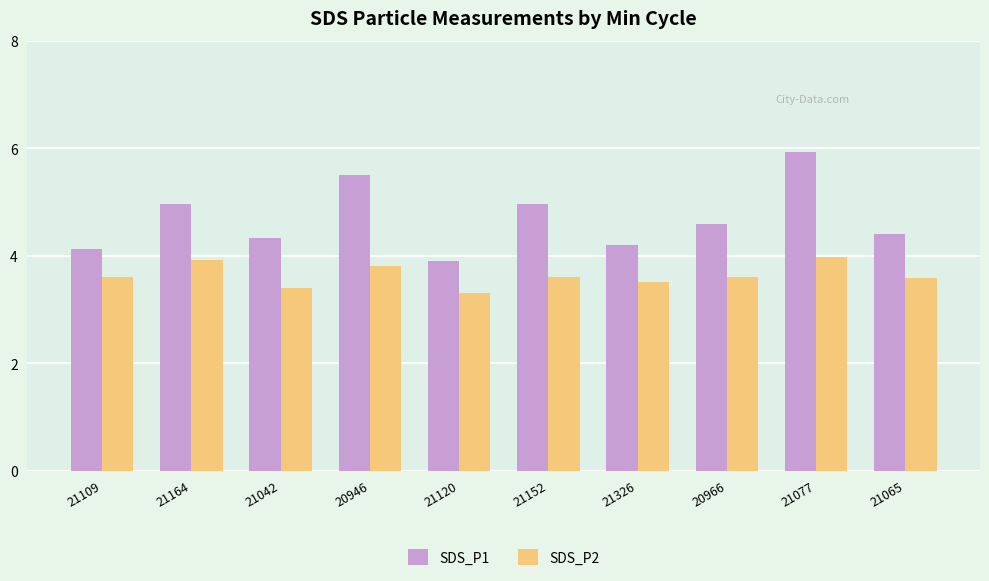

What is the maximum value shown in the chart?

5.9